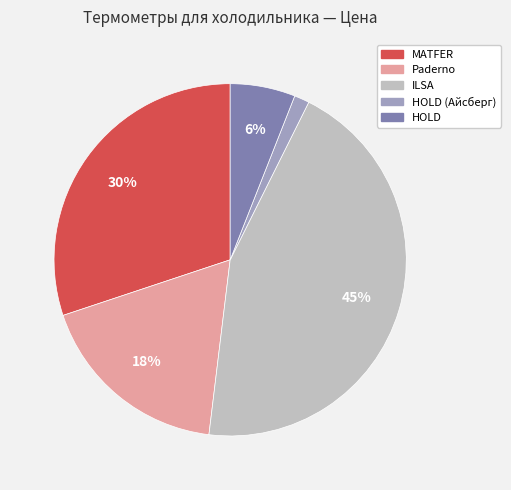

Is there any slice that represents more than half of the pie?

No